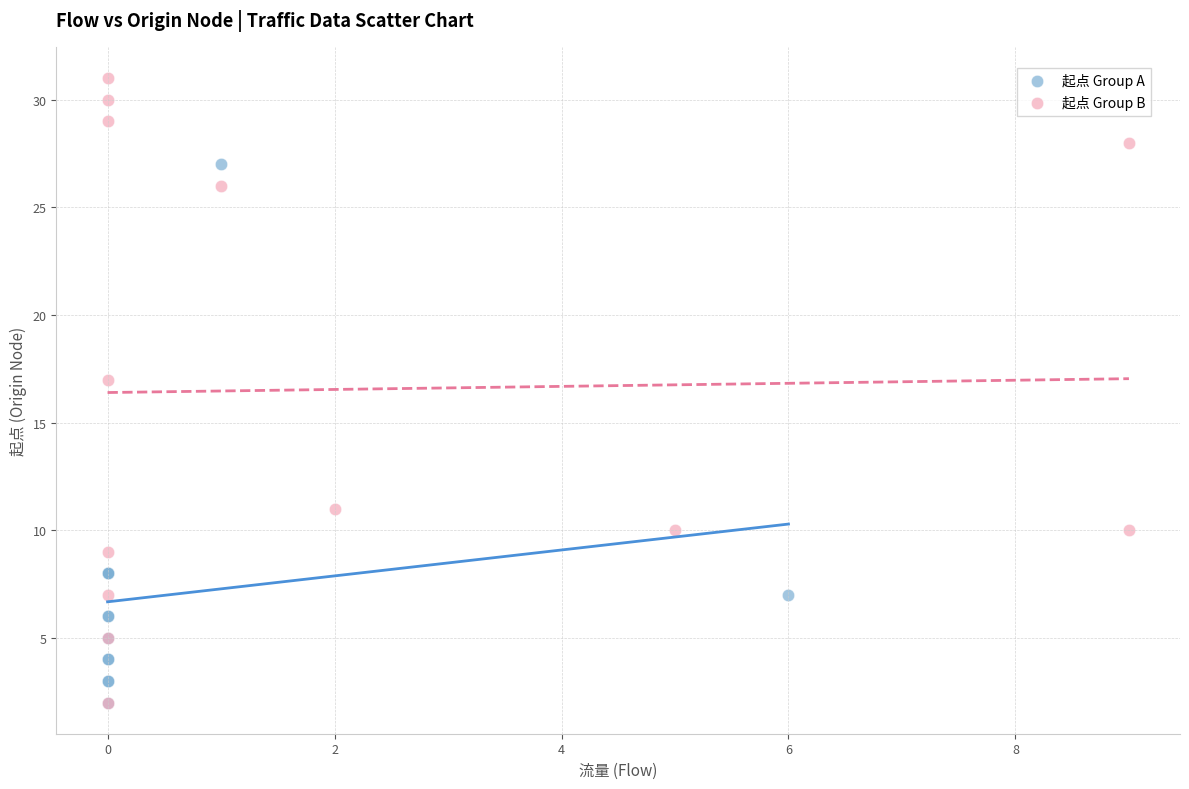

Which series reaches the maximum Y coordinate?

起点 Group B